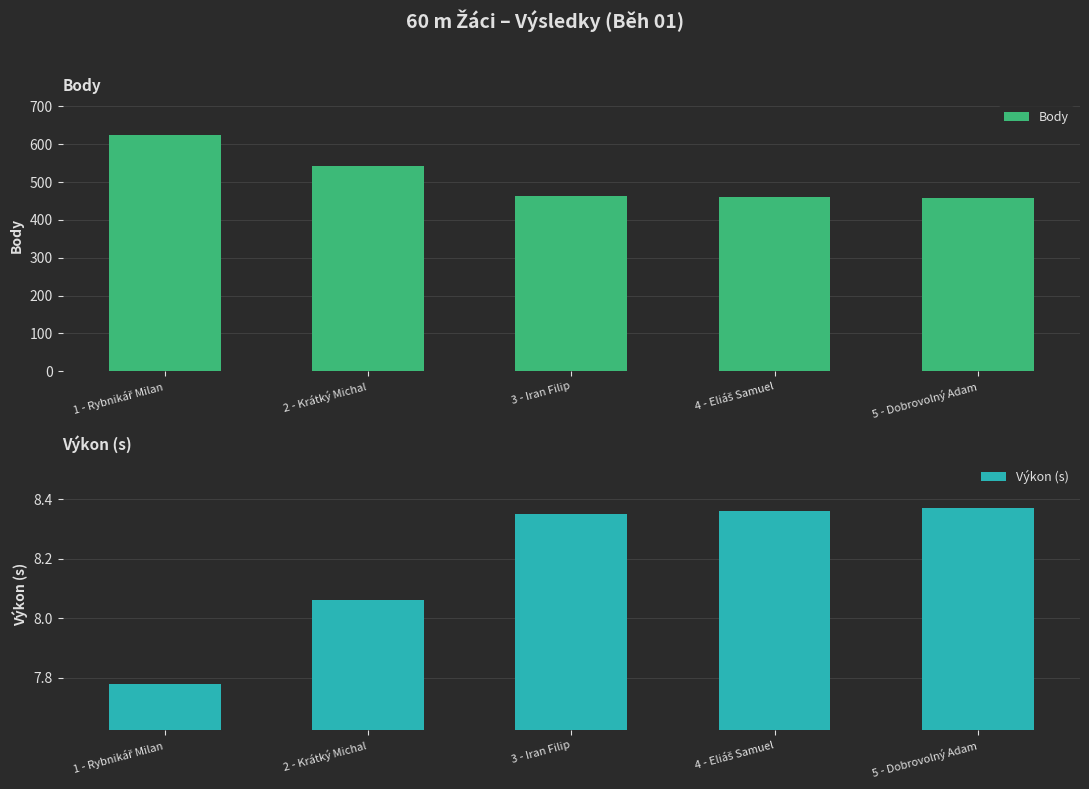

How many groups of bars are there?

5